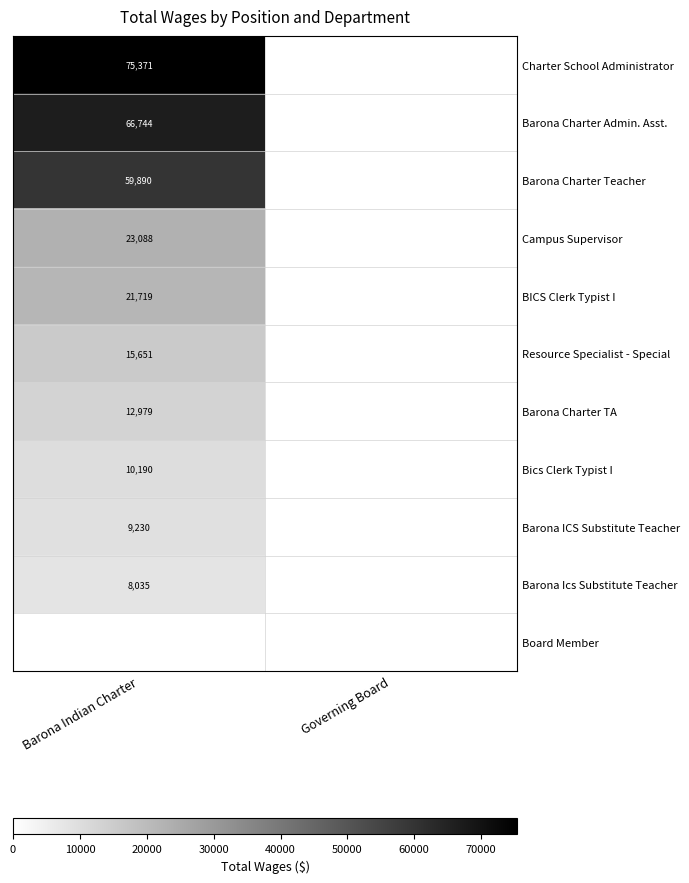

The value of Charter School Administrator at Barona Indian Charter is 104103. True or false?

False